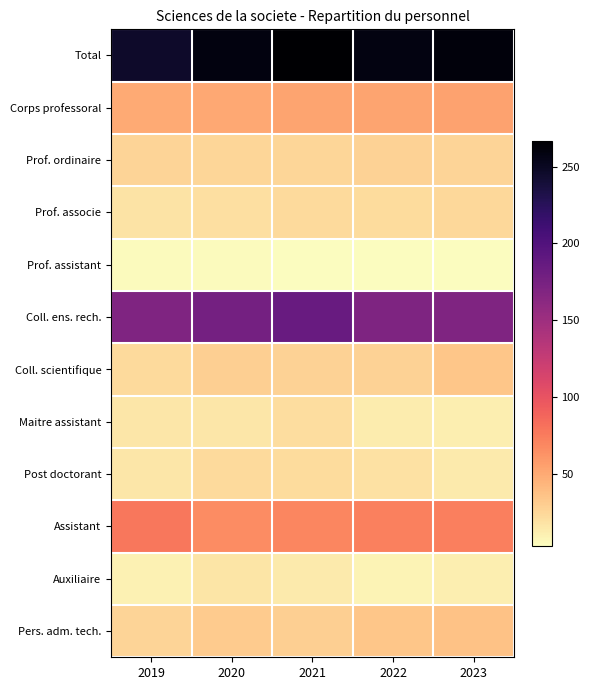

What is the total value across all series at 2021?

740